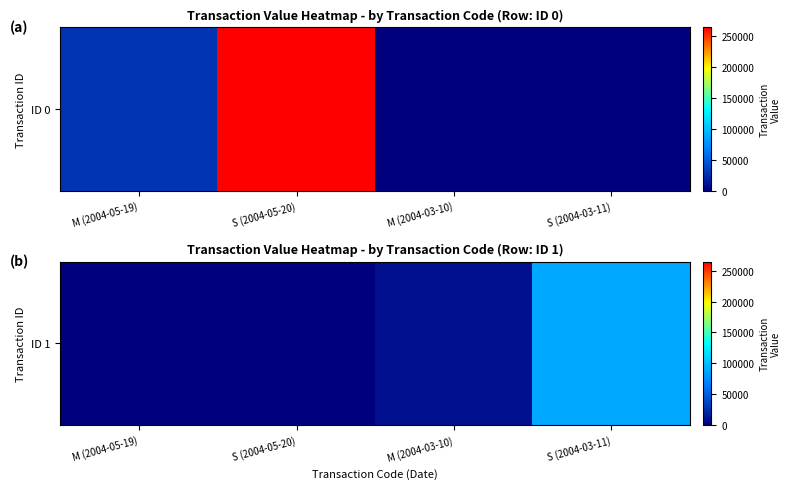

The chart shows a value of -44143 at M (2004-05-19). True or false?

False